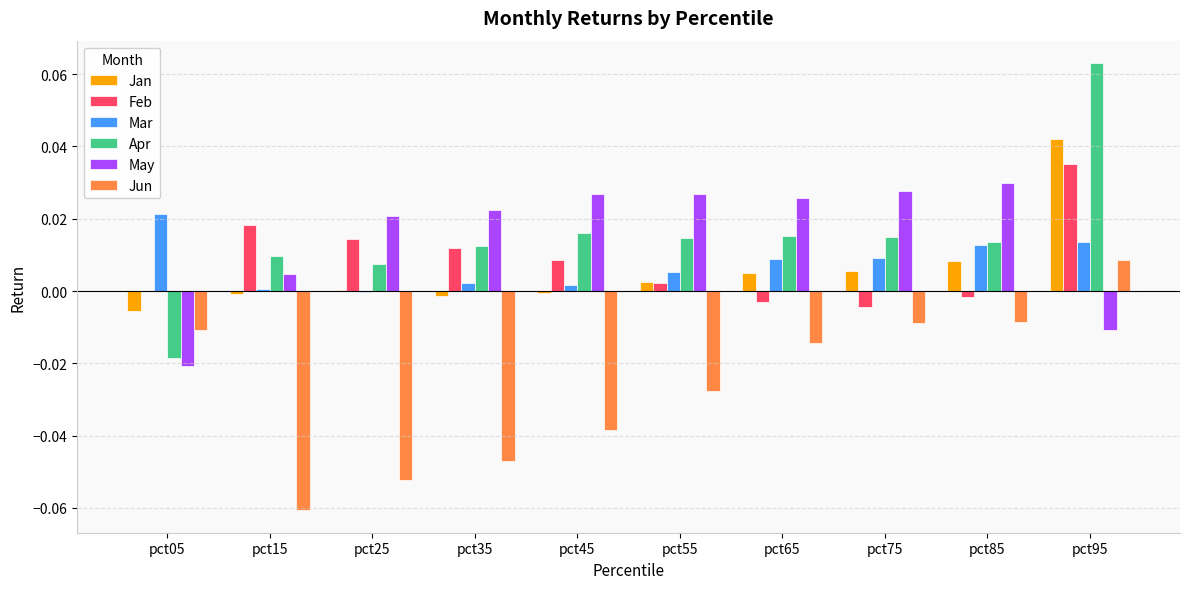

Is it true that Feb equals 0.0 at pct35?

True